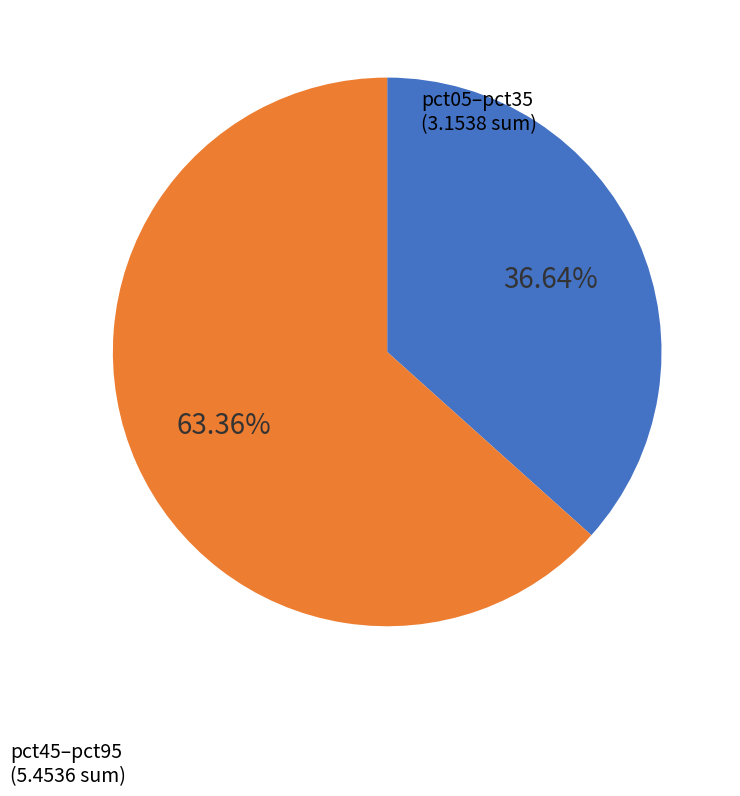

How many segments does this pie chart have?

2